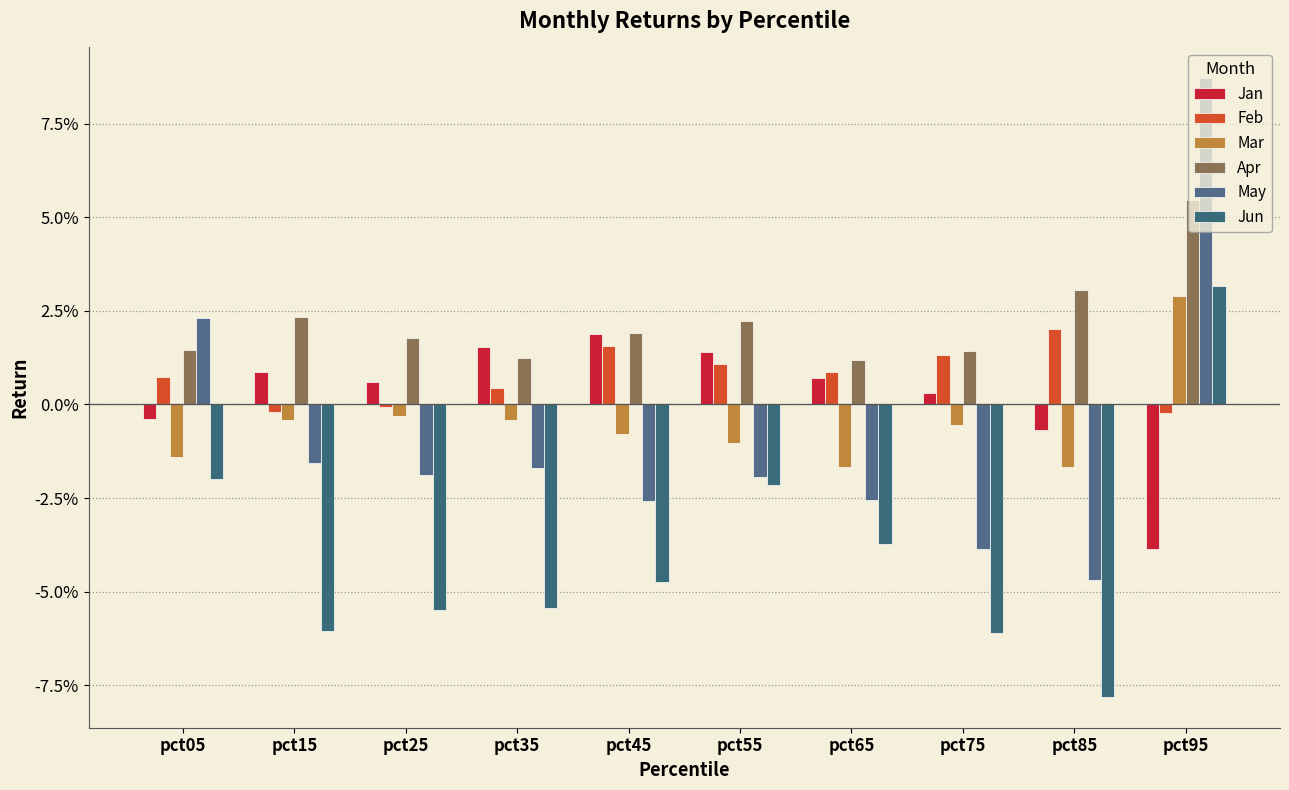

What are all the series names shown in the legend?

Jan, Feb, Mar, Apr, May, Jun